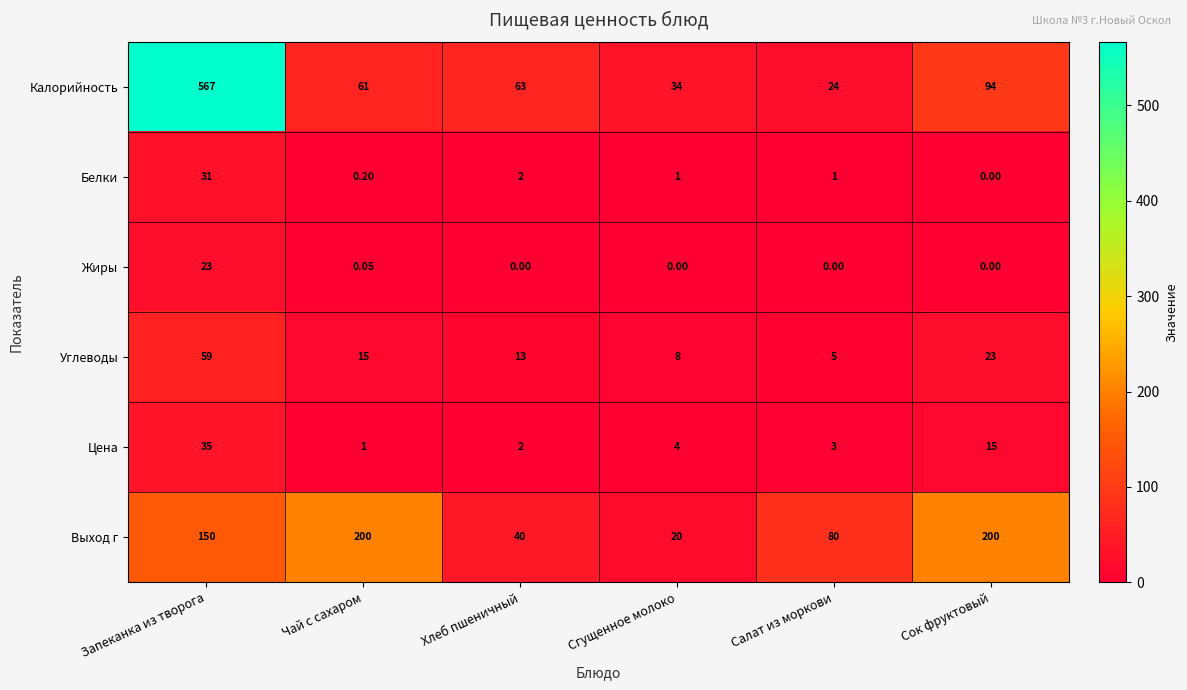

List the labels in order of Калорийность value, largest first.

Запеканка из творога, Сок фруктовый, Хлеб пшеничный, Чай с сахаром, Сгущенное молоко, Салат из моркови